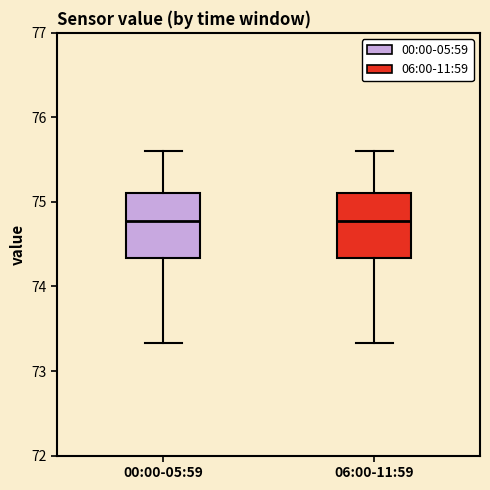

Reading left to right, transcribe this box plot: for each box, give where its median line is, the range the box spans, and where its two whiskers end, as read against the y-axis. The values are not printed on the chart, so give them approximately, as read against the axis.

00:00-05:59: median 74.8, box 74.3 to 75.1, whiskers 73.3 to 75.6
06:00-11:59: median 74.8, box 74.3 to 75.1, whiskers 73.3 to 75.6